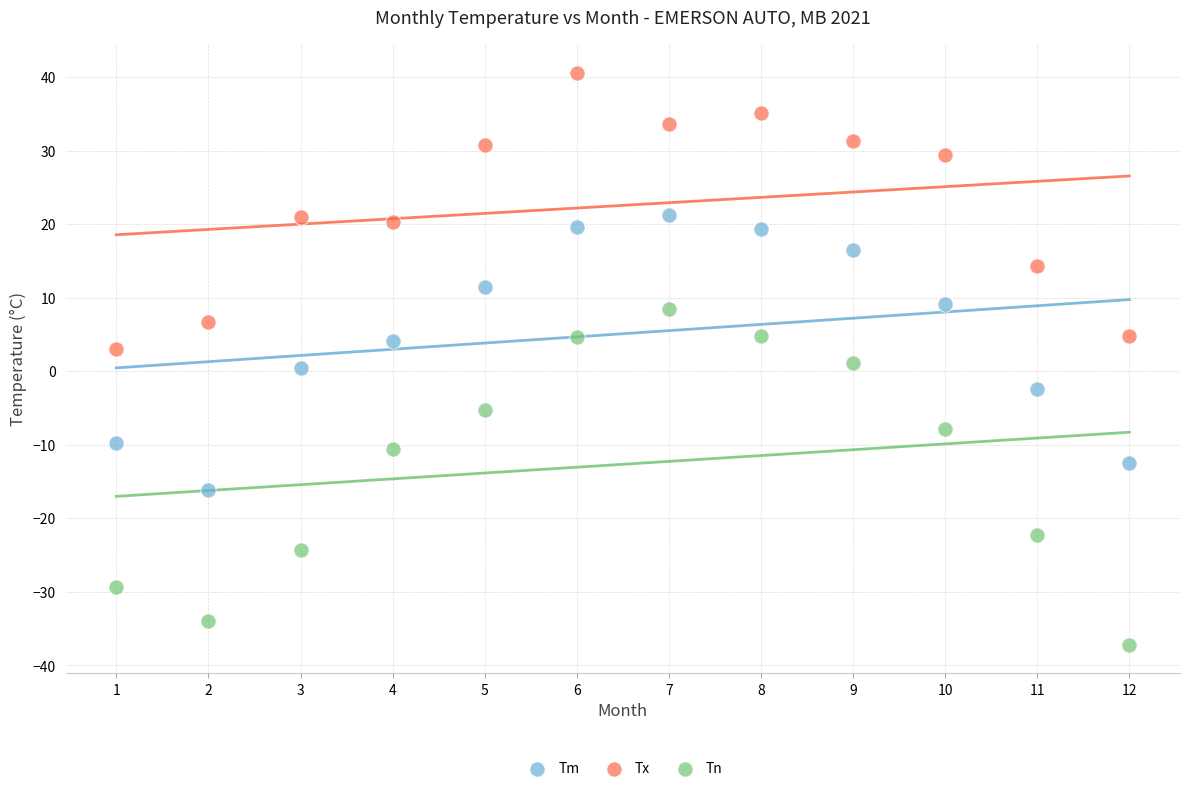

Across all data points, what is the range of Y values (max minus min)?

77.8